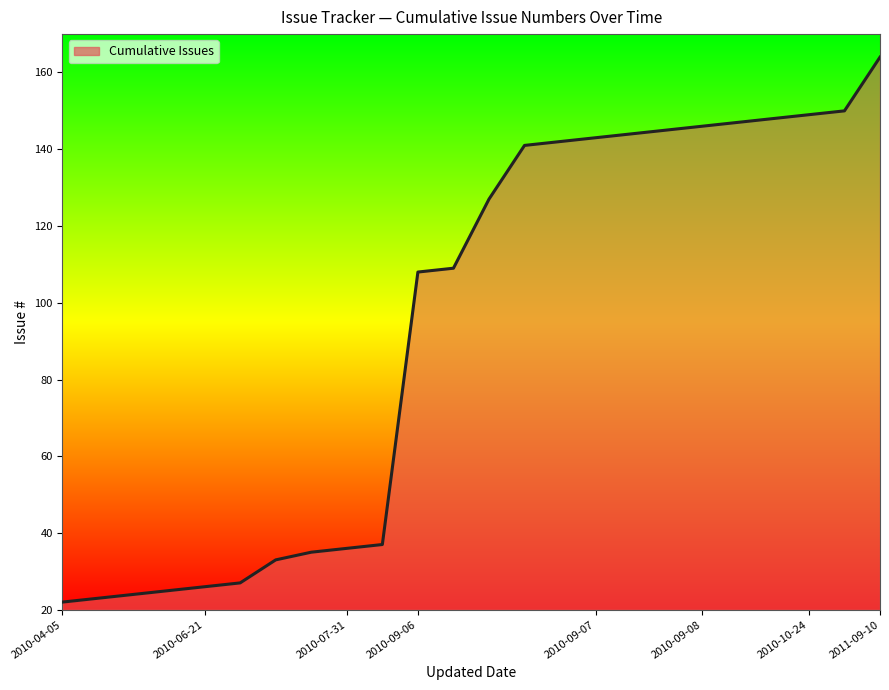

What is the smallest value displayed?

22